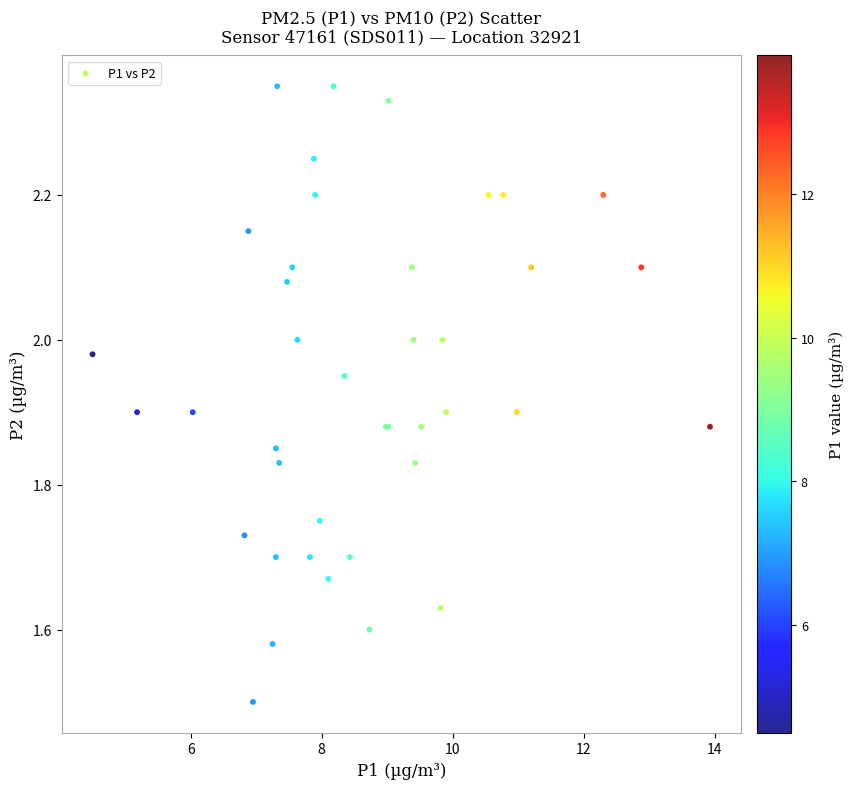

What Y value in the scatter plot is closest to 1?

1.5